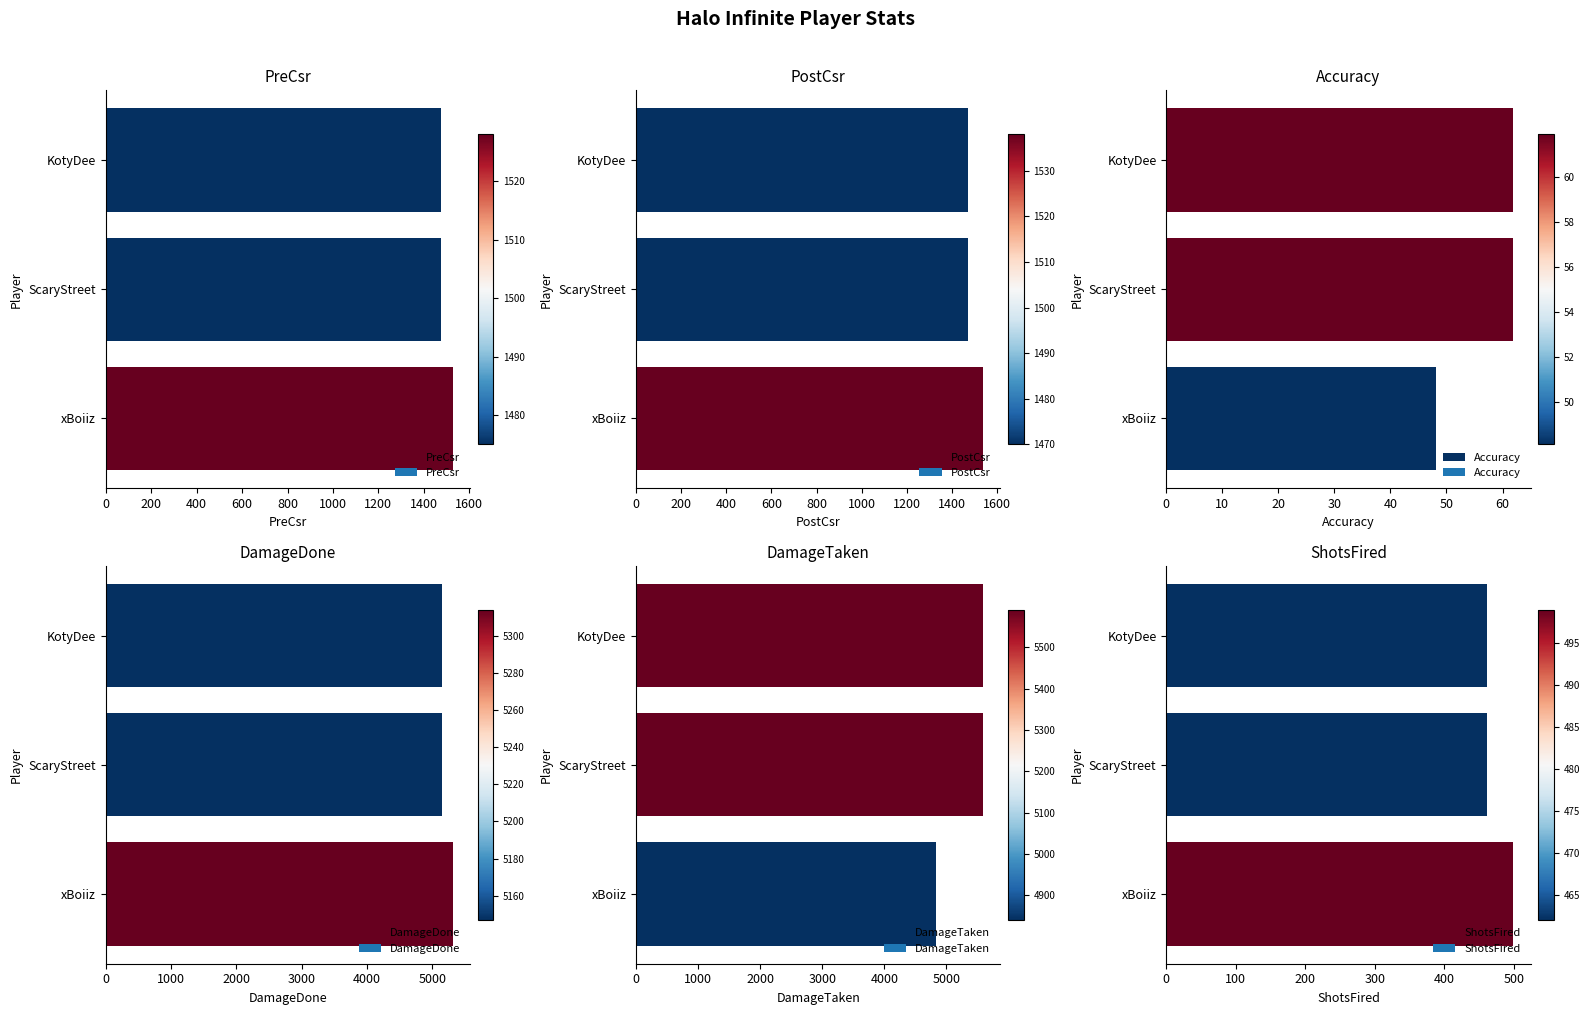

Reading left to right, transcribe all the data shown in this chart.

PreCsr: 1528.0	1475.0	1475.0
PostCsr: 1538.0	1470.0	1470.0
Accuracy: 48.1	61.9	61.9
DamageDone: 5314.0	5147.0	5147.0
DamageTaken: 4841.0	5591.0	5591.0
ShotsFired: 499.0	462.0	462.0